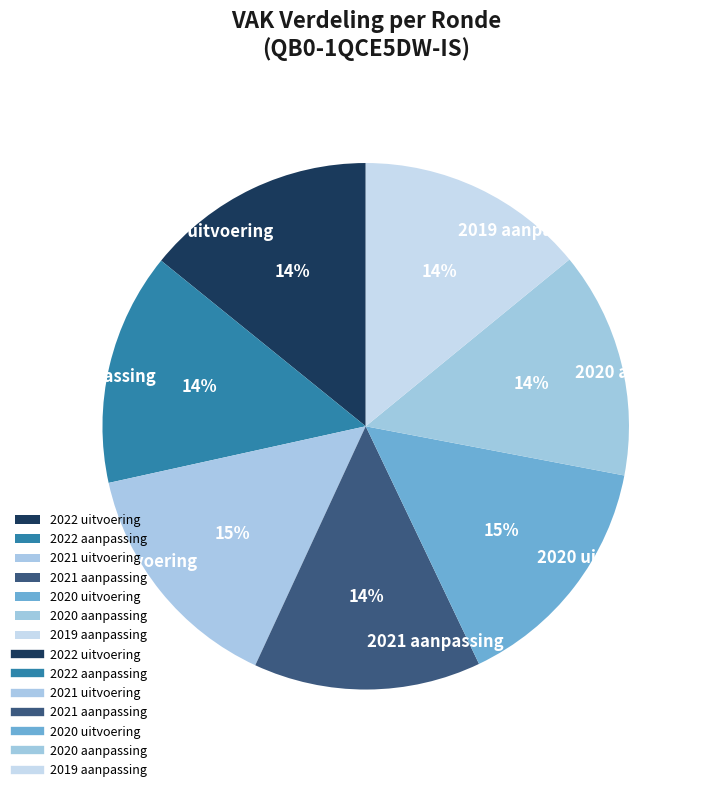

To the nearest percent, what portion does 2022 aanpassing represent?

14%